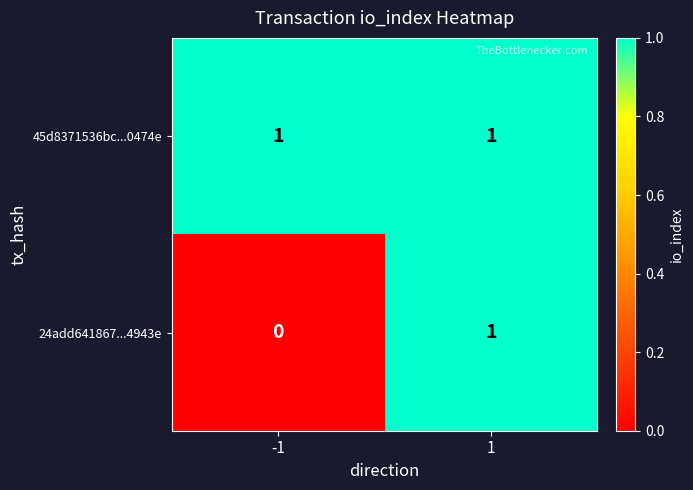

Rank the series at -1 from highest to lowest value.

45d8371536bc...0474e, 24add641867...4943e